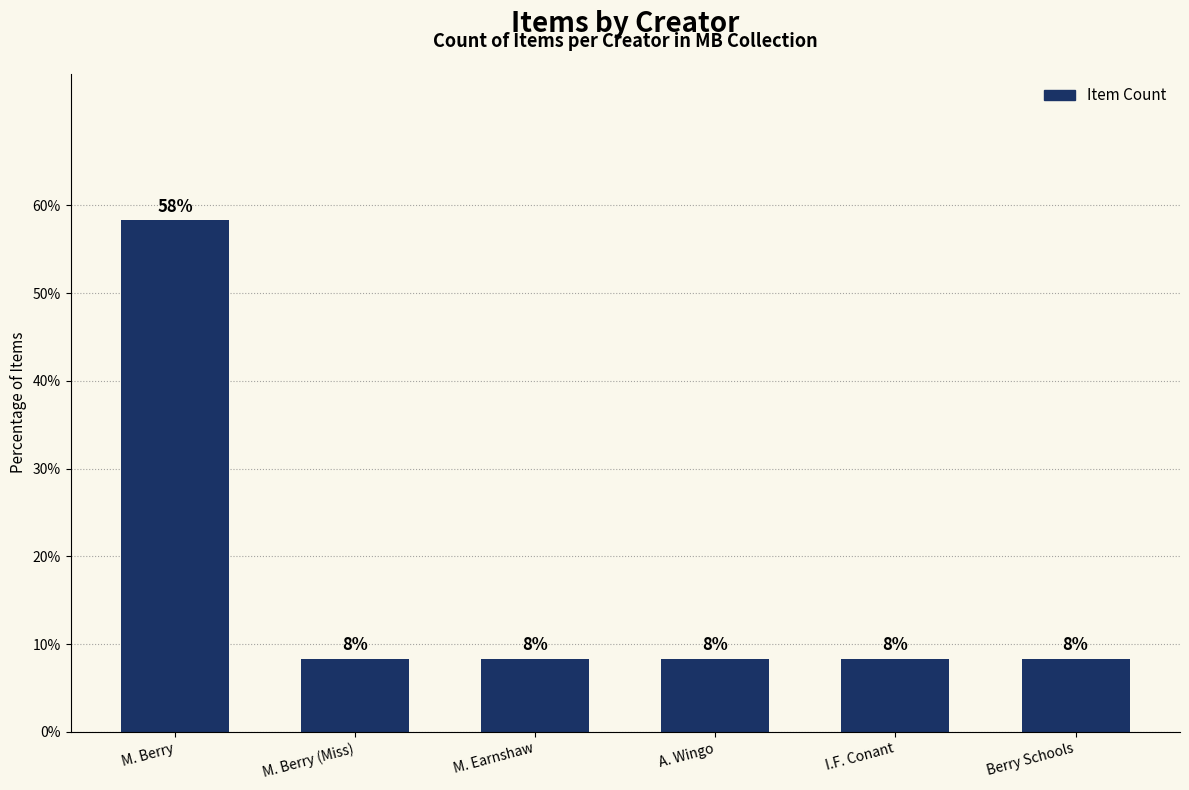

How many bars are there in total?

6